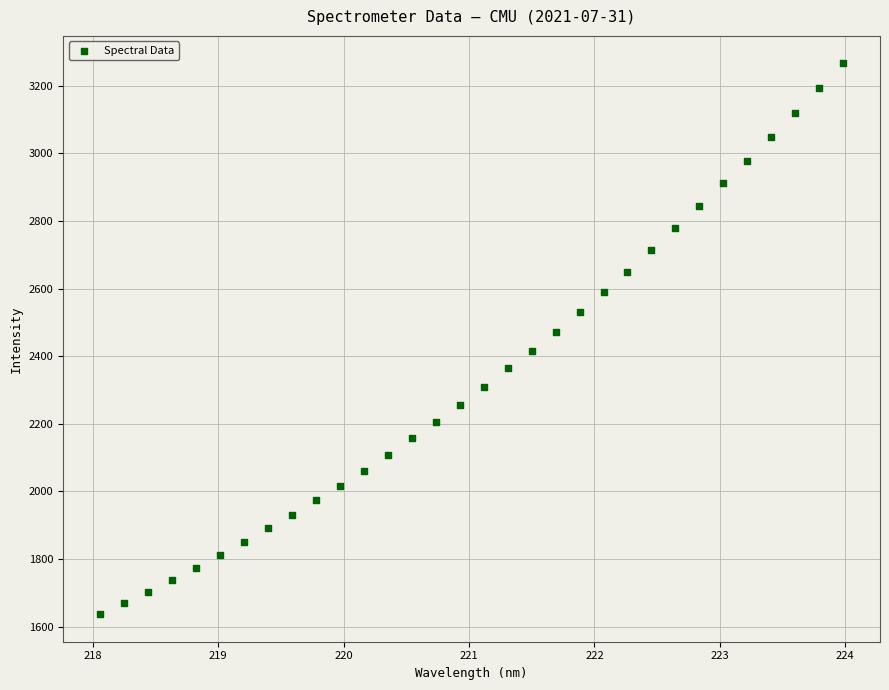

What is the range of X values (max minus min)?

5.9